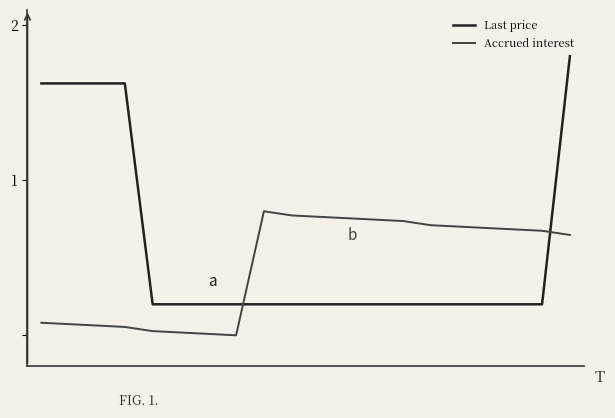

What is the maximum value for Last price?

1.8